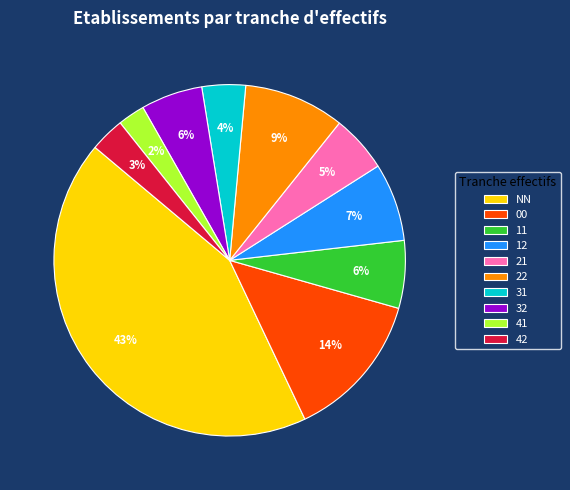

To the nearest percent, what portion does 22 represent?

9%